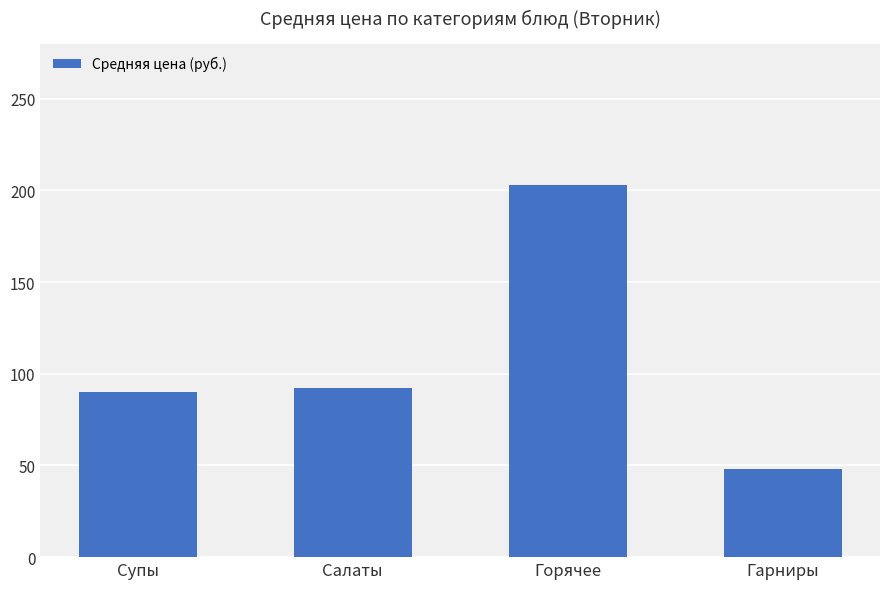

What is the label of the 2nd bar from the left?

Салаты